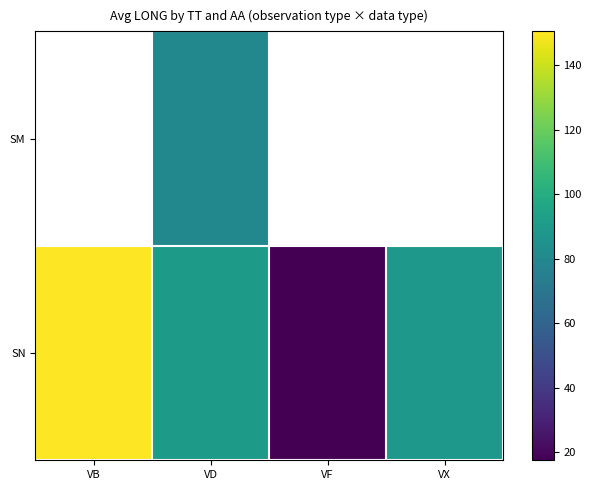

At which category is the sum across all series the highest?

VD